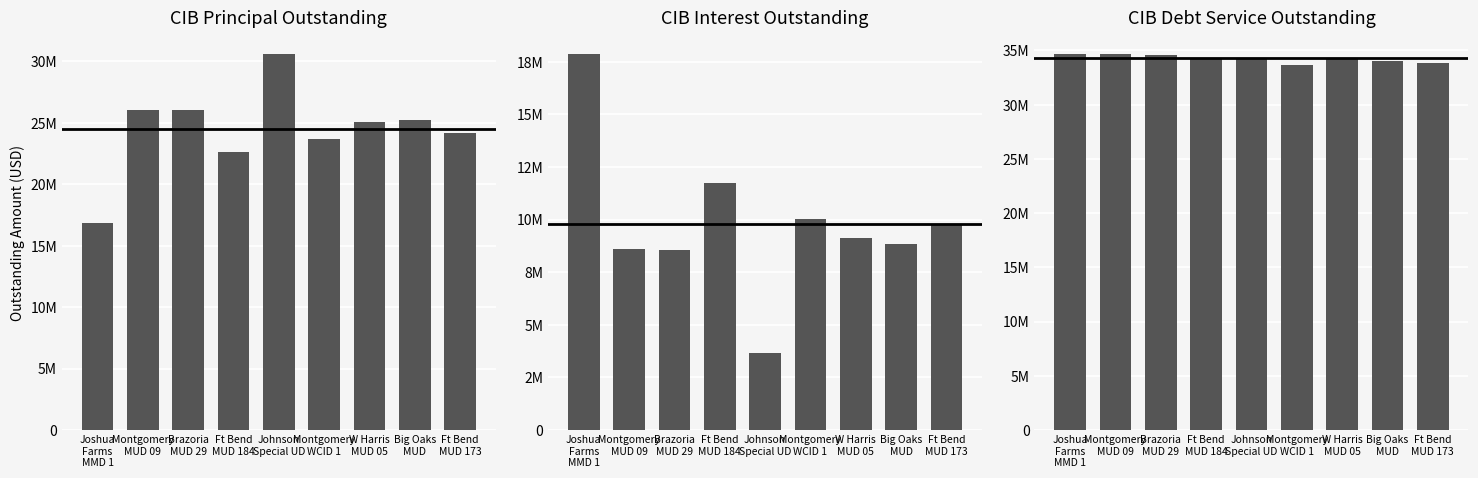

What is the value of the CIB Principal Outstanding bar at the 8th from the left?

25205000.0